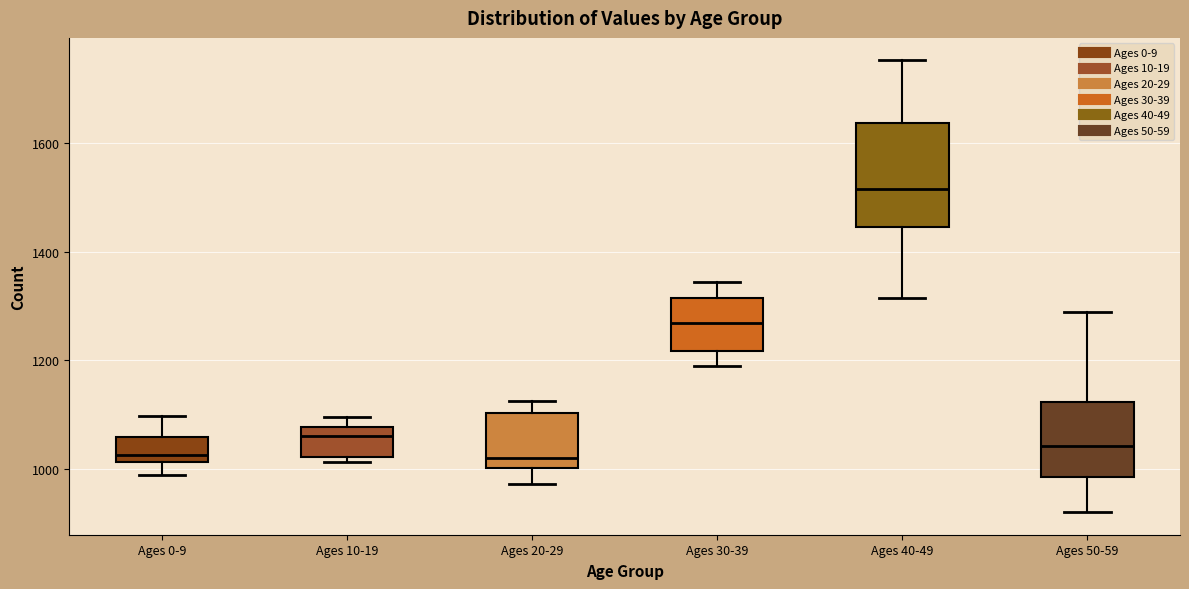

Reading left to right, read every box against the y-axis: the position of its median line, the range the box covers, and the ends of its whiskers. The values are not printed on the chart, so give them approximately, as read against the axis.

Ages 0-9: median 1020 (just above the box's lower edge), box 1020 to 1060, whiskers 980 to 1100
Ages 10-19: median 1060, box 1020 to 1080, whiskers 1020 (just below the box's lower edge) to 1100
Ages 20-29: median 1020, box 1000 to 1100, whiskers 980 to 1120
Ages 30-39: median 1260, box 1220 to 1320, whiskers 1200 to 1340
Ages 40-49: median 1520, box 1440 to 1640, whiskers 1320 to 1760
Ages 50-59: median 1040, box 980 to 1120, whiskers 920 to 1280